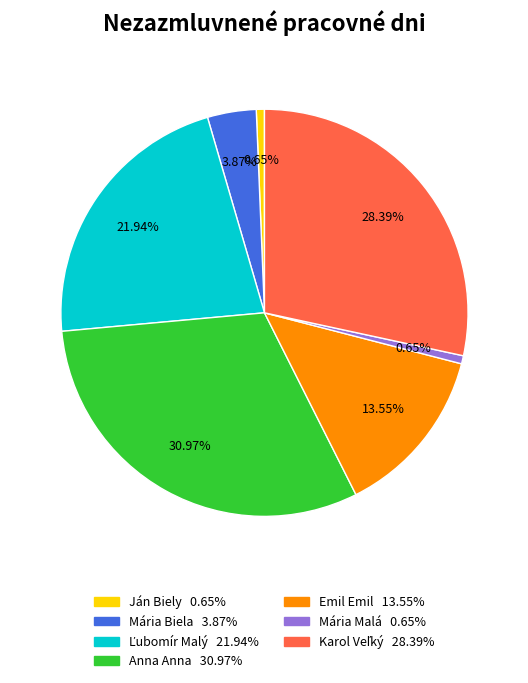

Does any single category account for the majority?

No